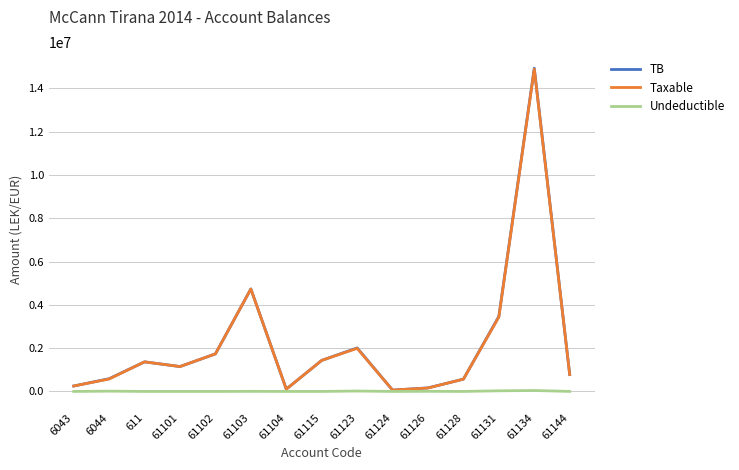

Which series has the largest range (max minus min)?

TB